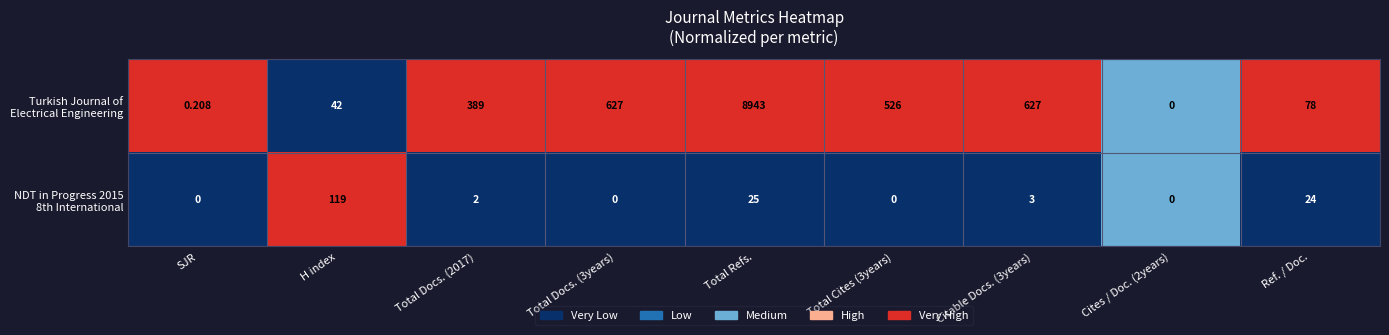

At which category is the sum across all series the highest?

Total Refs.